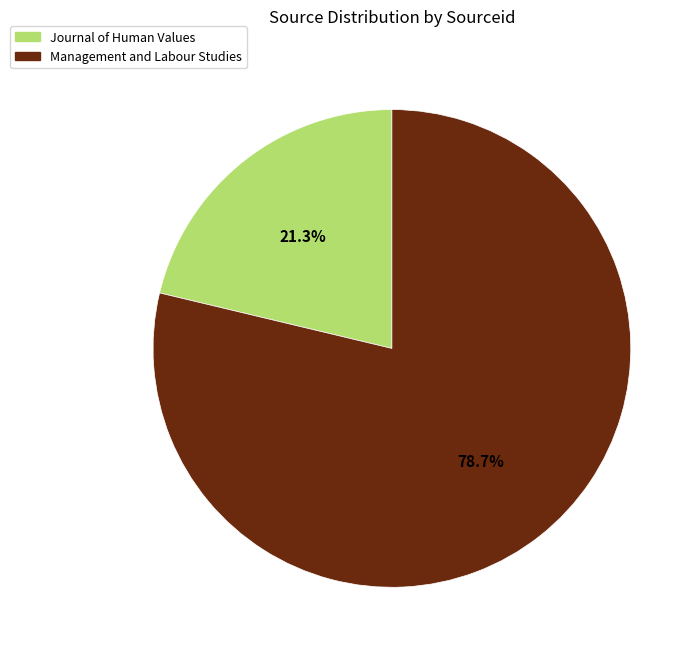

What is the ratio of the value at Journal of Human Values to the value at Management and Labour Studies?

0.3